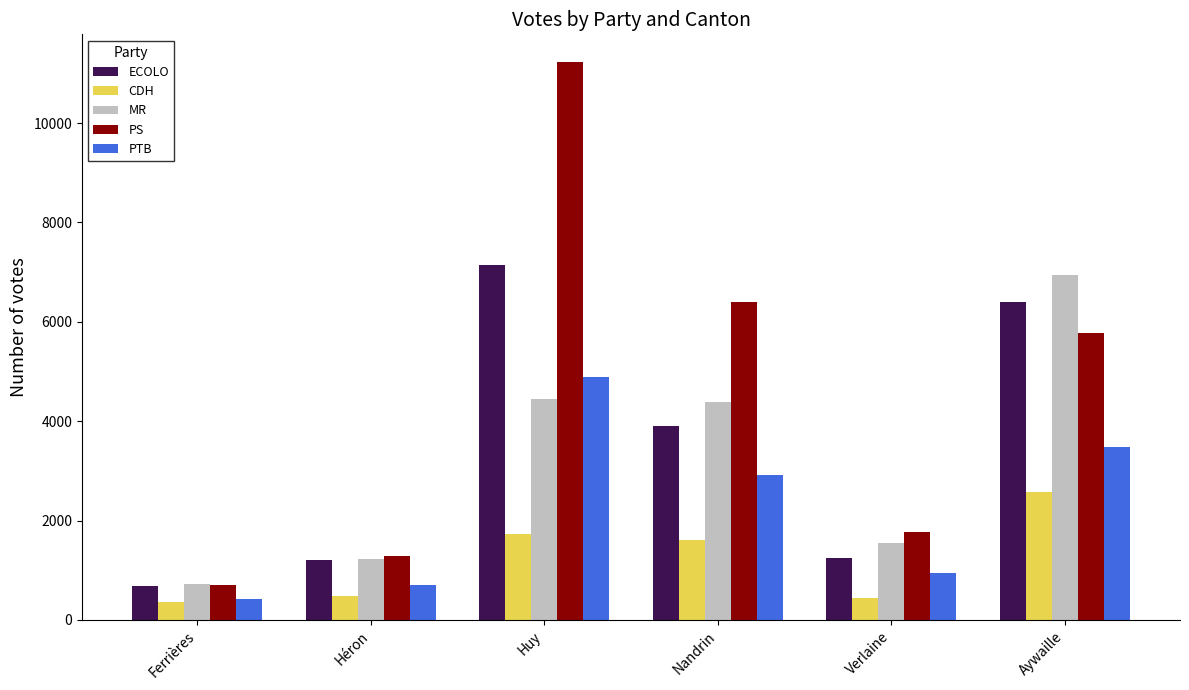

The value of PTB at Aywaille is 3488. True or false?

True